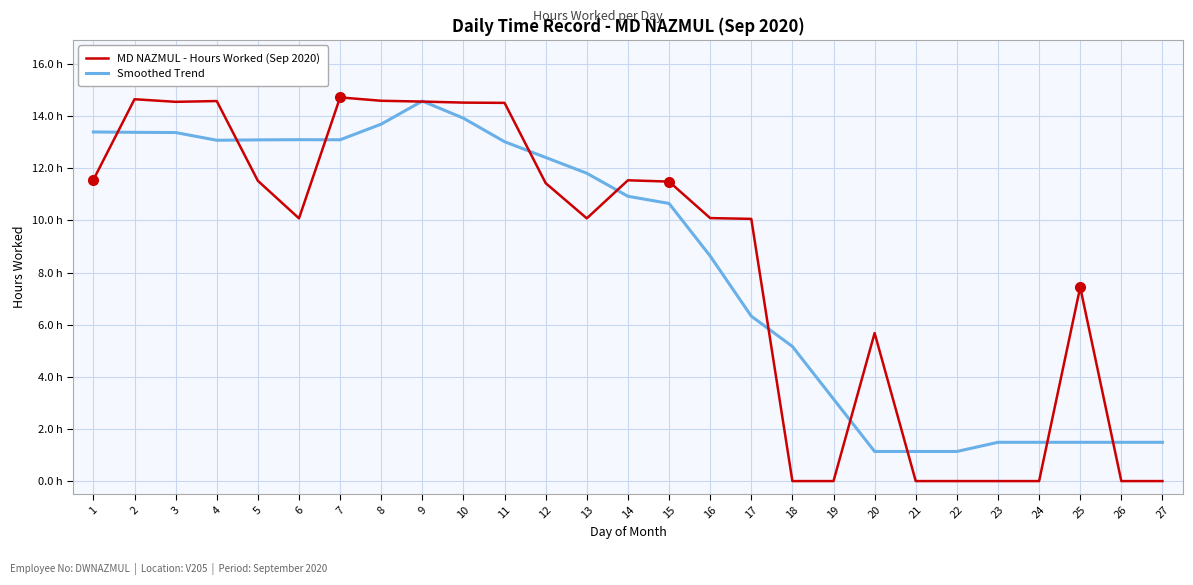

Does the chart display data point markers on the line(s)?

No